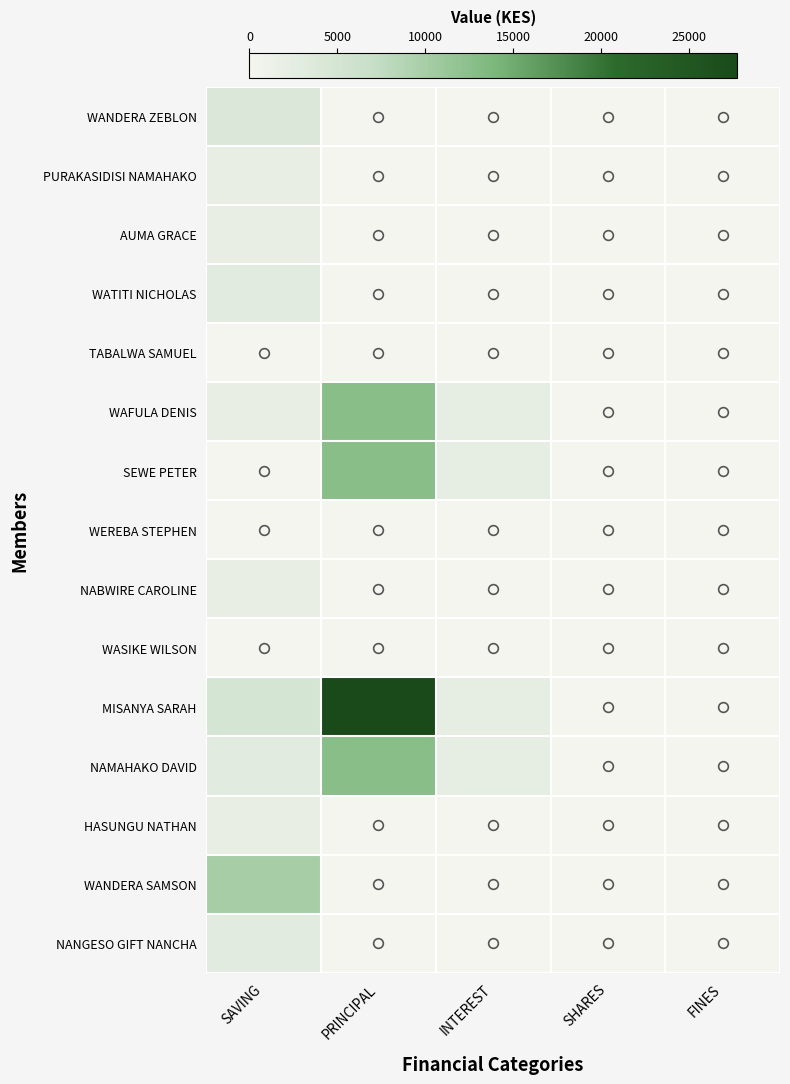

Between FINES and INTEREST, which is larger?

FINES